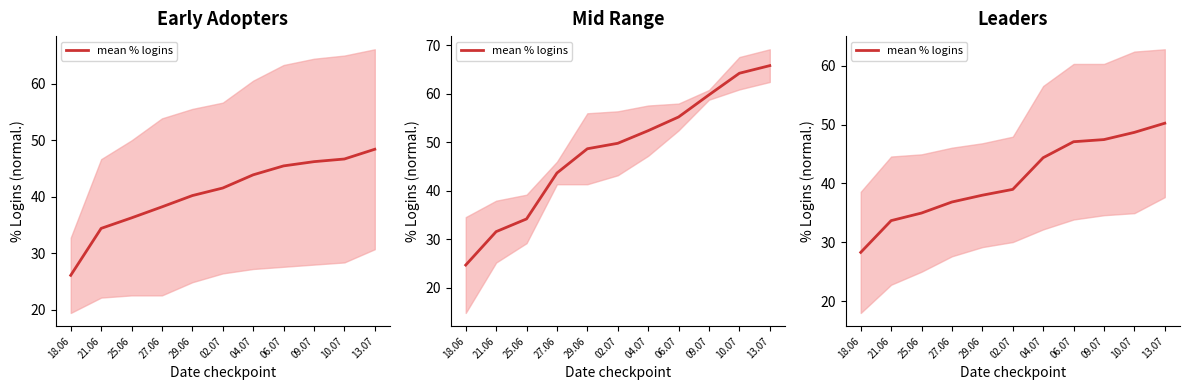

Which category has the lowest value across all series?

18.06